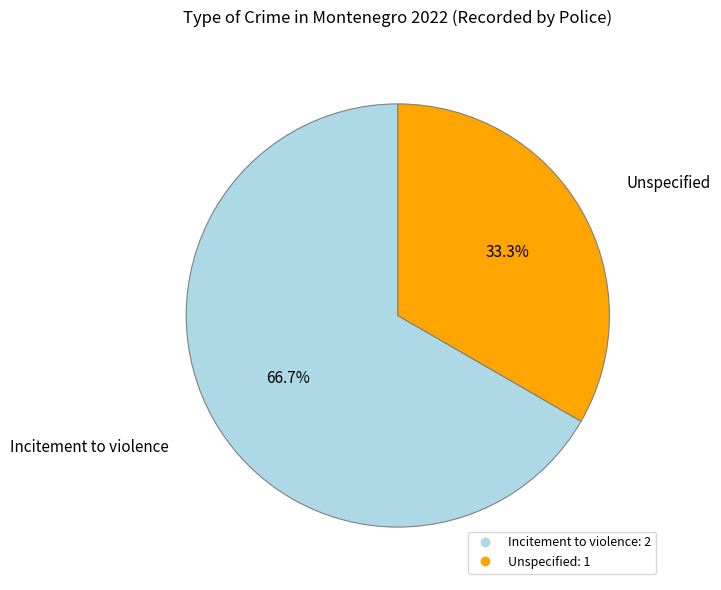

How many slices are in this pie chart?

2